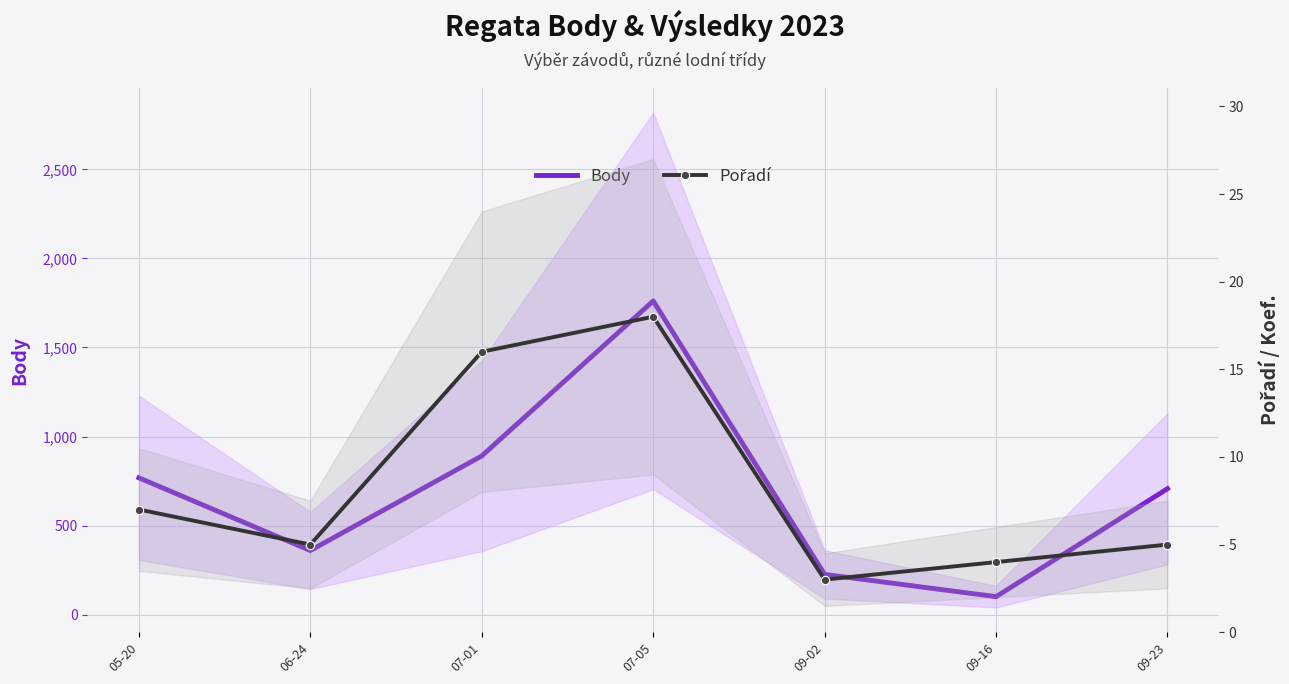

At which category is the sum across all series the highest?

07-05